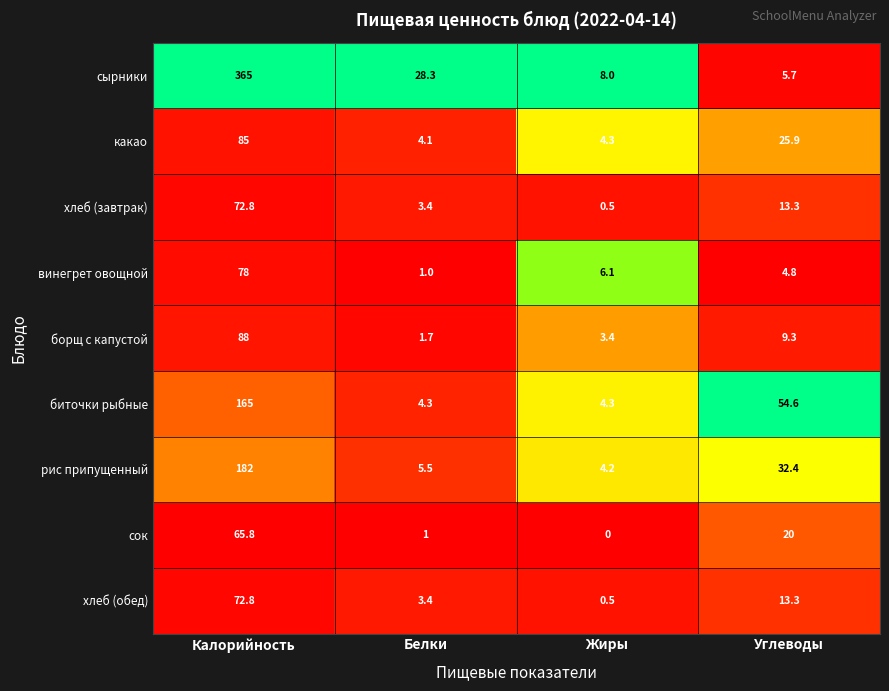

True or false: сок has a value of 0.4 at Белки.

False